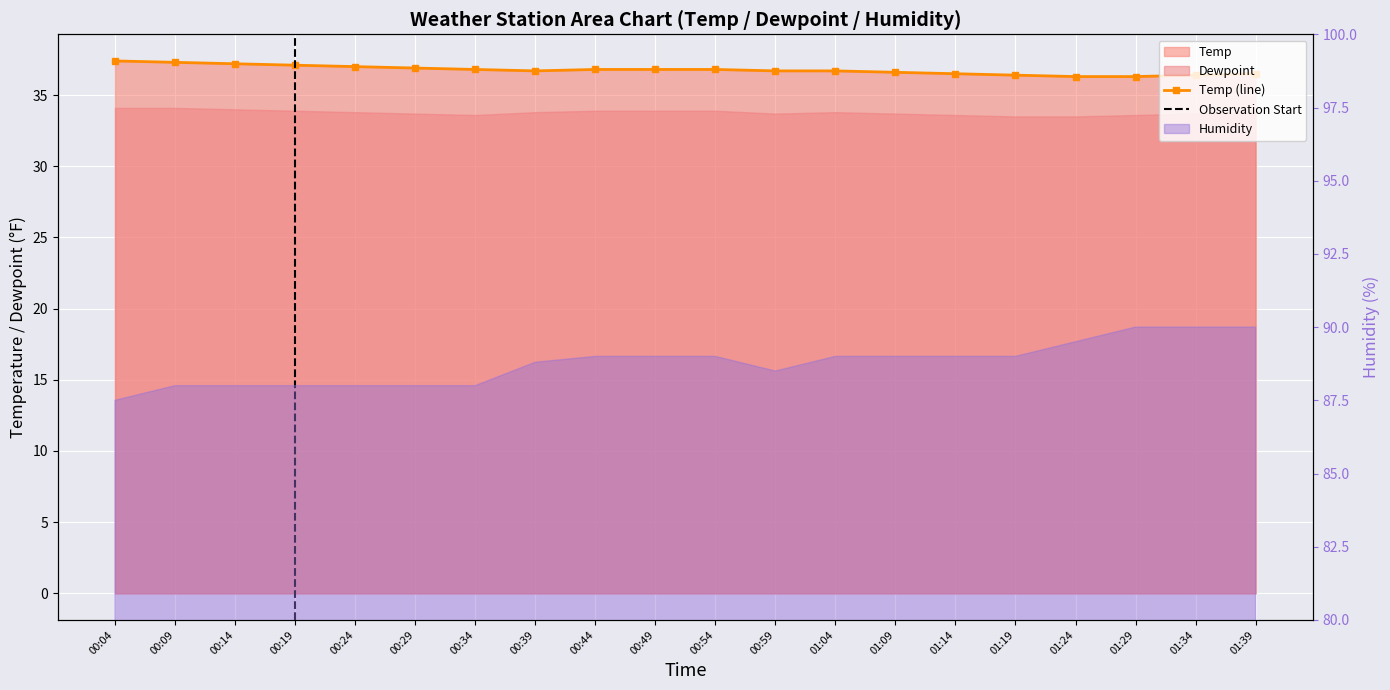

True or false: Temp and Dewpoint cross at least once.

False